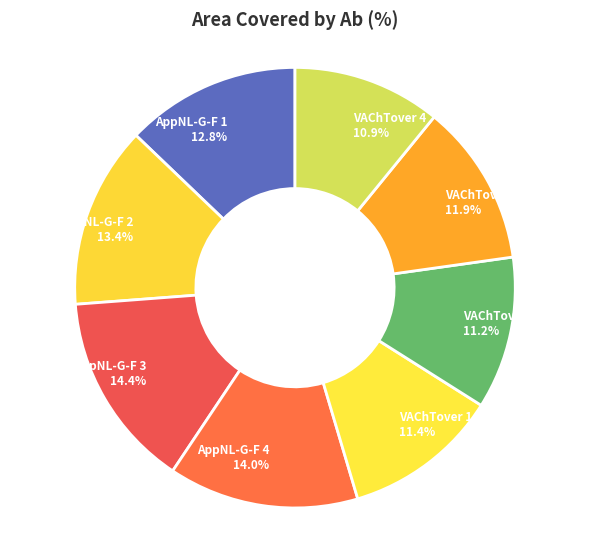

Is there any slice that represents more than half of the pie?

No